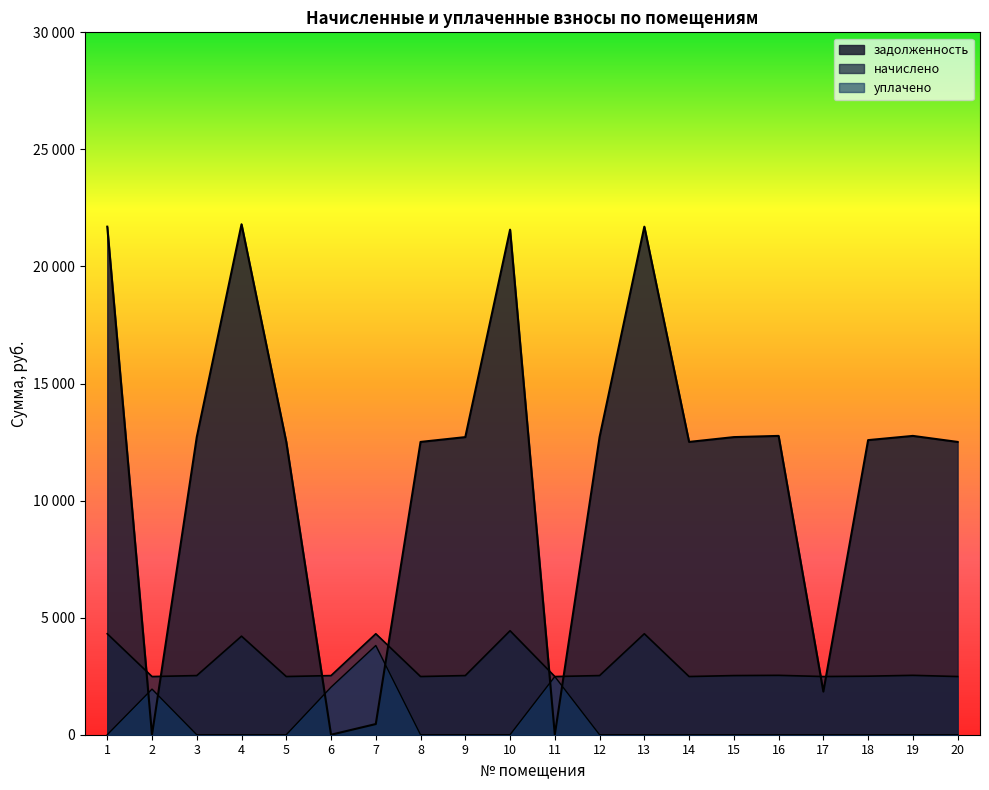

At which category does начислено reach its first local peak?

4